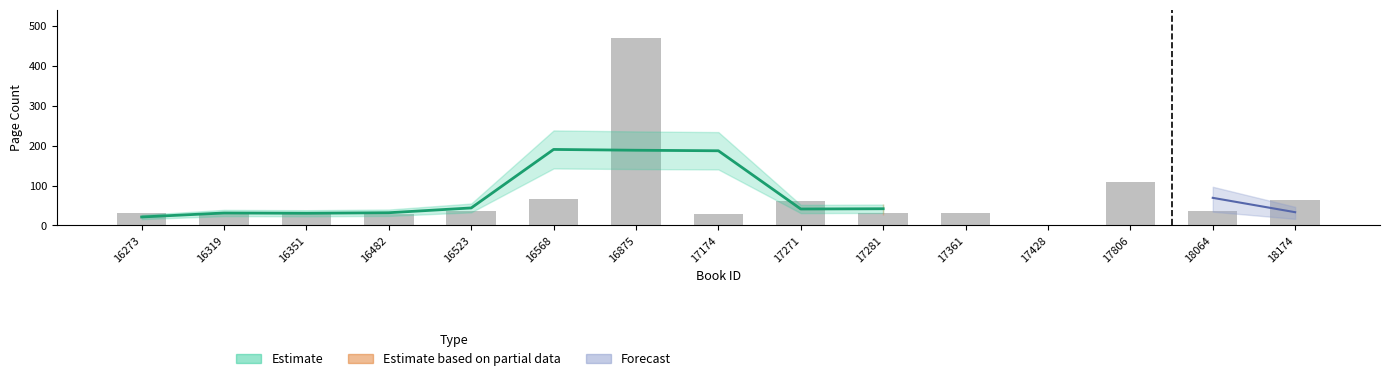

List the labels in order of value, largest first.

16875, 17806, 16568, 18174, 17271, 16523, 18064, 16273, 16319, 17281, 17361, 16351, 16482, 17174, 17428